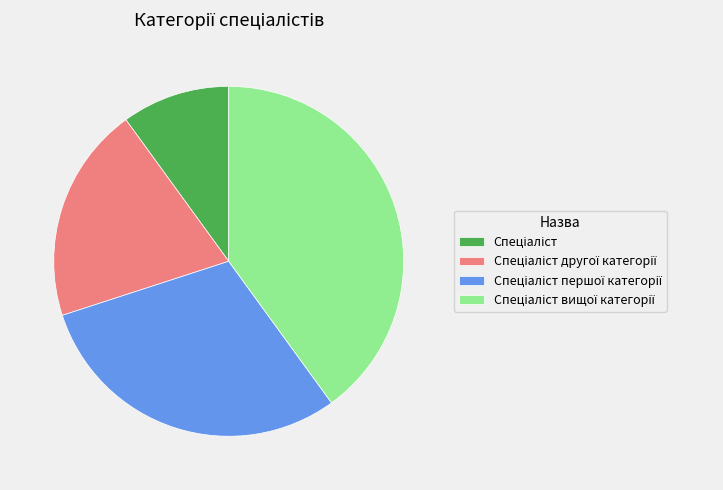

Does any single category account for the majority?

No